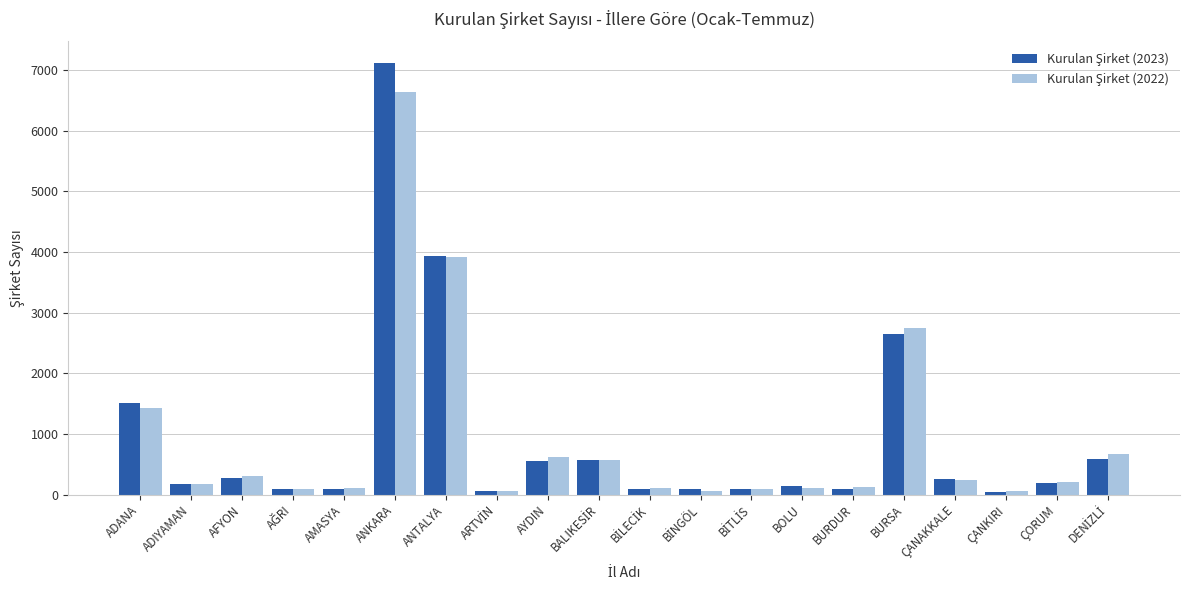

At which category is the sum across all series the highest?

ANKARA